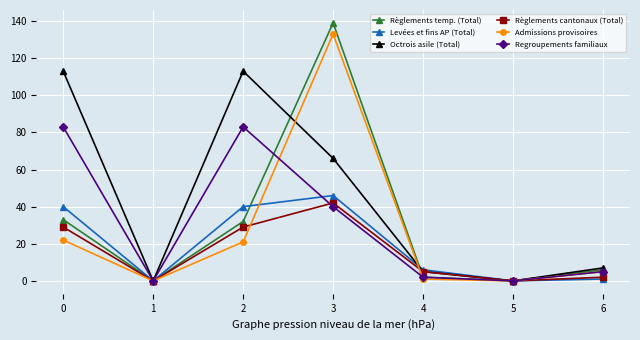

What are all the series names shown in the legend?

Règlements temp. (Total), Levées et fins AP (Total), Octrois asile (Total), Règlements cantonaux (Total), Admissions provisoires, Regroupements familiaux